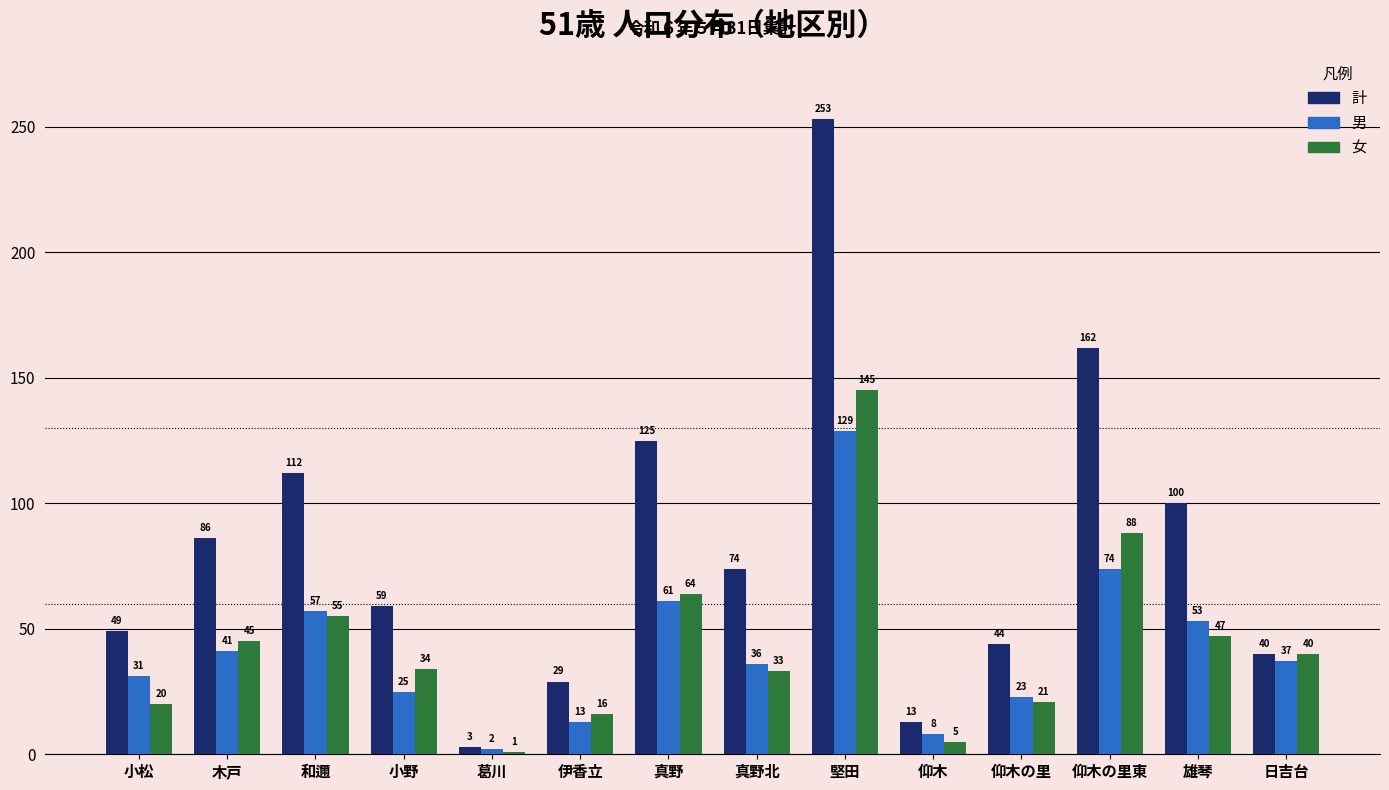

Reading left to right, what are all the values shown in this chart?

計: 小松=49	木戸=86	和邇=112	小野=59	葛川=3	伊香立=29	真野=125	真野北=74	堅田=253	仰木=13	仰木の里=44	仰木の里東=162	雄琴=100	日吉台=40
男: 小松=31	木戸=41	和邇=57	小野=25	葛川=2	伊香立=13	真野=61	真野北=36	堅田=129	仰木=8	仰木の里=23	仰木の里東=74	雄琴=53	日吉台=37
女: 小松=20	木戸=45	和邇=55	小野=34	葛川=1	伊香立=16	真野=64	真野北=33	堅田=145	仰木=5	仰木の里=21	仰木の里東=88	雄琴=47	日吉台=40